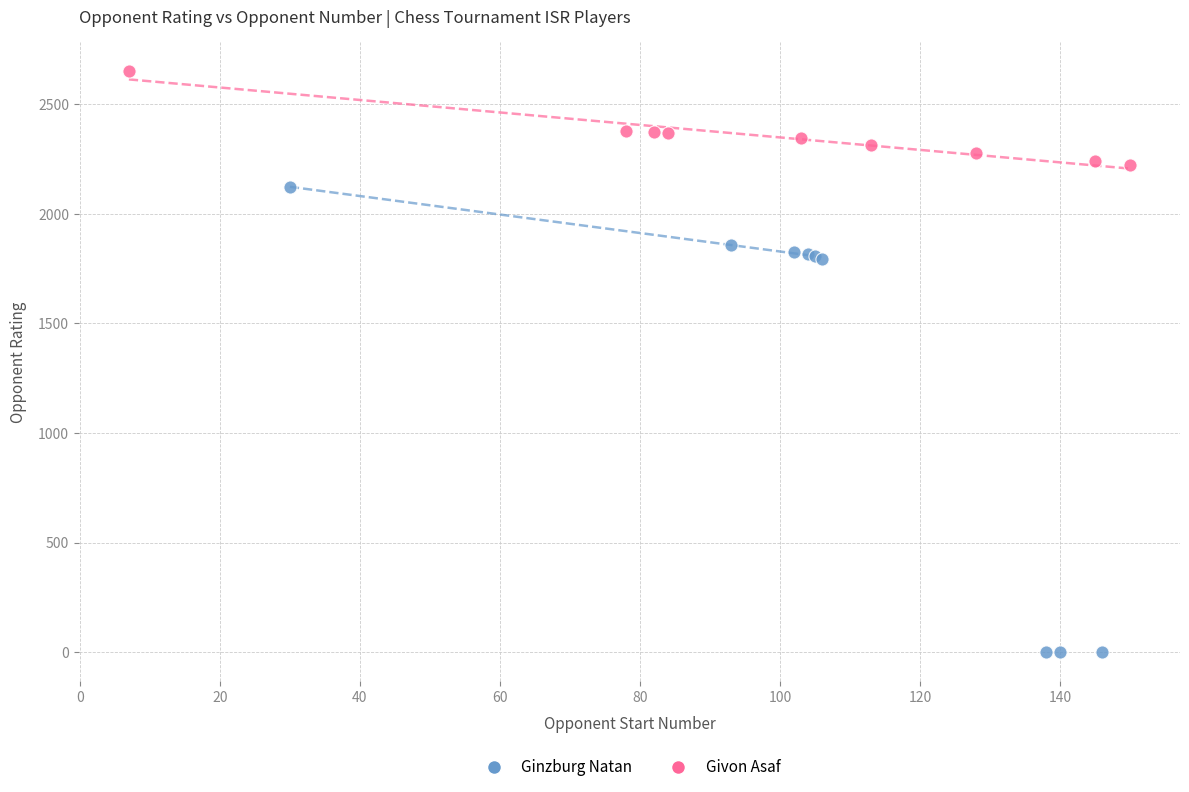

Which series reaches the maximum Y coordinate?

Givon Asaf